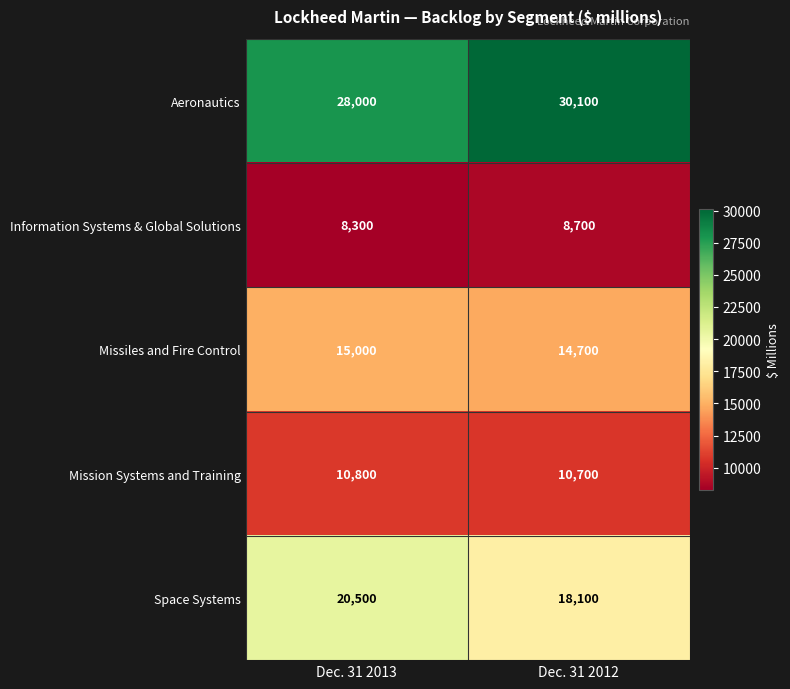

What is the sum of the Information Systems & Global Solutions values at Dec. 31 2013 and Dec. 31 2012?

17000